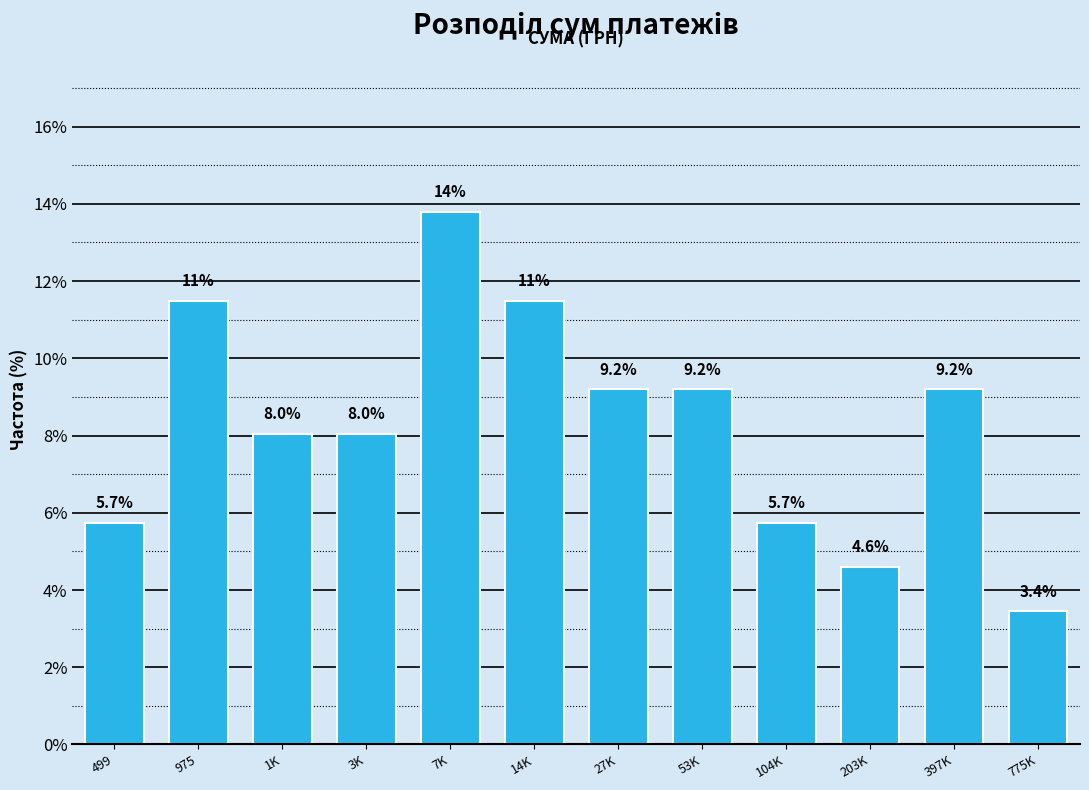

Reading left to right, what are all the values shown in this chart?

5.7	11.5	8.0	8.0	13.8	11.5	9.2	9.2	5.7	4.6	9.2	3.4